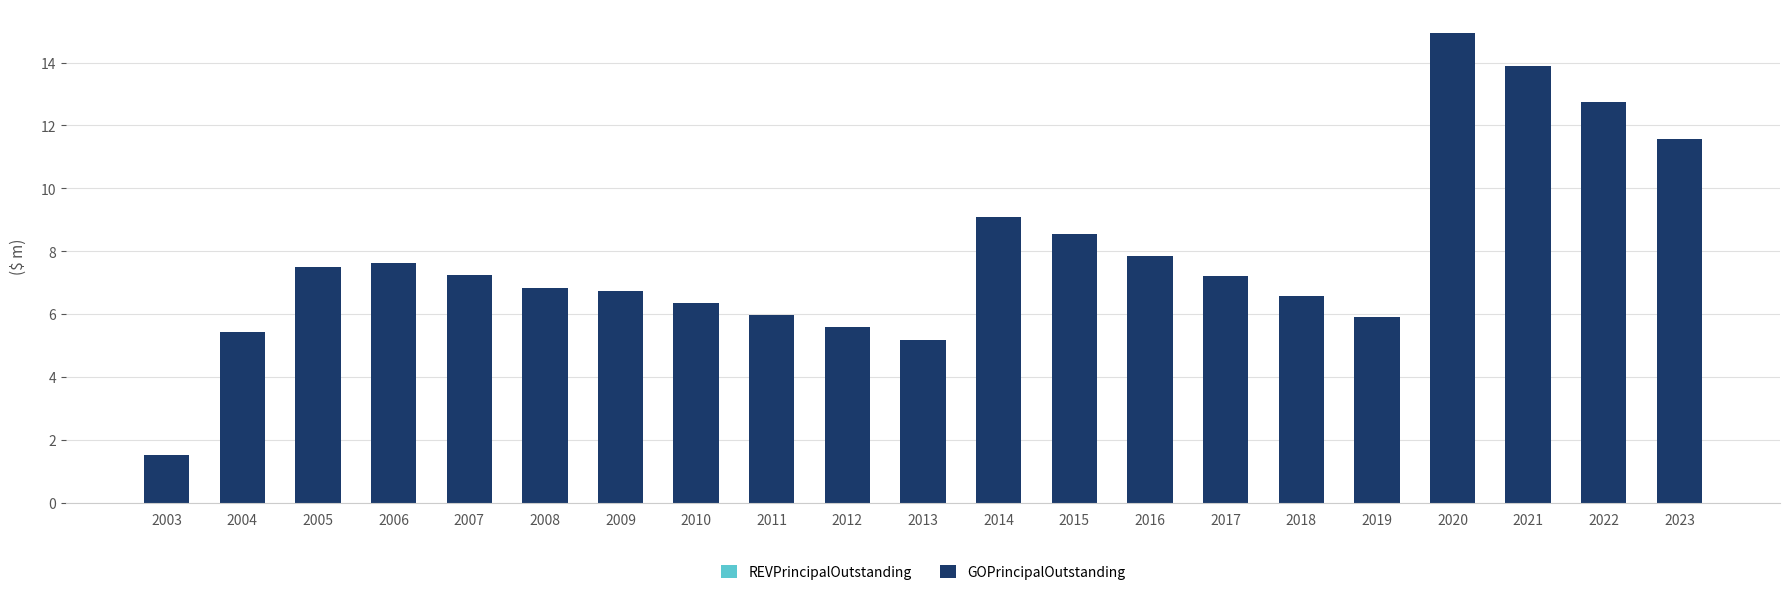

Are the bars horizontal?

No